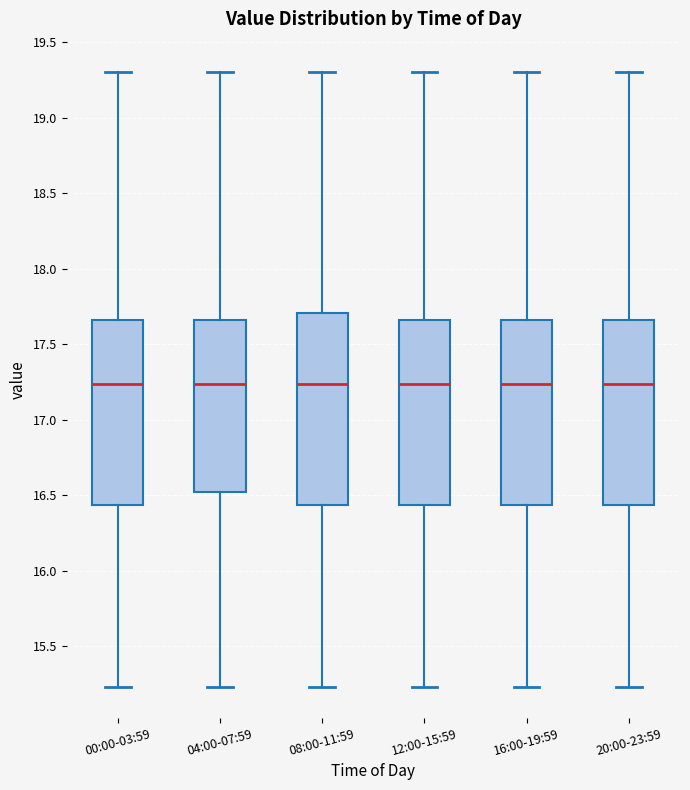

Reading left to right, read every box against the y-axis: the position of its median line, the range the box covers, and the ends of its whiskers. The values are not printed on the chart, so give them approximately, as read against the axis.

00:00-03:59: median 17.25, box 16.45 to 17.65, whiskers 15.25 to 19.30
04:00-07:59: median 17.25, box 16.50 to 17.65, whiskers 15.25 to 19.30
08:00-11:59: median 17.25, box 16.45 to 17.70, whiskers 15.25 to 19.30
12:00-15:59: median 17.25, box 16.45 to 17.65, whiskers 15.25 to 19.30
16:00-19:59: median 17.25, box 16.45 to 17.65, whiskers 15.25 to 19.30
20:00-23:59: median 17.25, box 16.45 to 17.65, whiskers 15.25 to 19.30